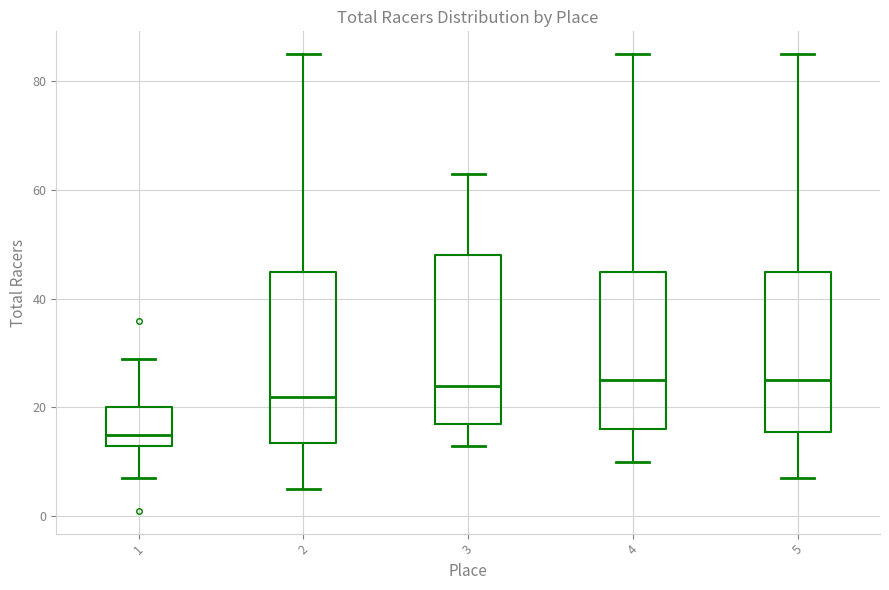

Reading left to right, read every box against the y-axis: the position of its median line, the range the box covers, and the ends of its whiskers. The values are not printed on the chart, so give them approximately, as read against the axis.

1: median 16, box 14 to 20, whiskers 8 to 30
2: median 22, box 14 to 46, whiskers 6 to 86
3: median 24, box 18 to 48, whiskers 14 to 64
4: median 26, box 16 to 46, whiskers 10 to 86
5: median 26, box 16 to 46, whiskers 8 to 86